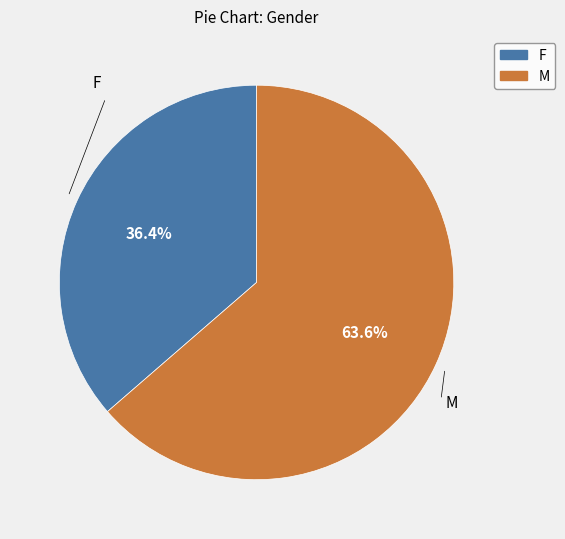

To the nearest percent, what portion does M represent?

64%